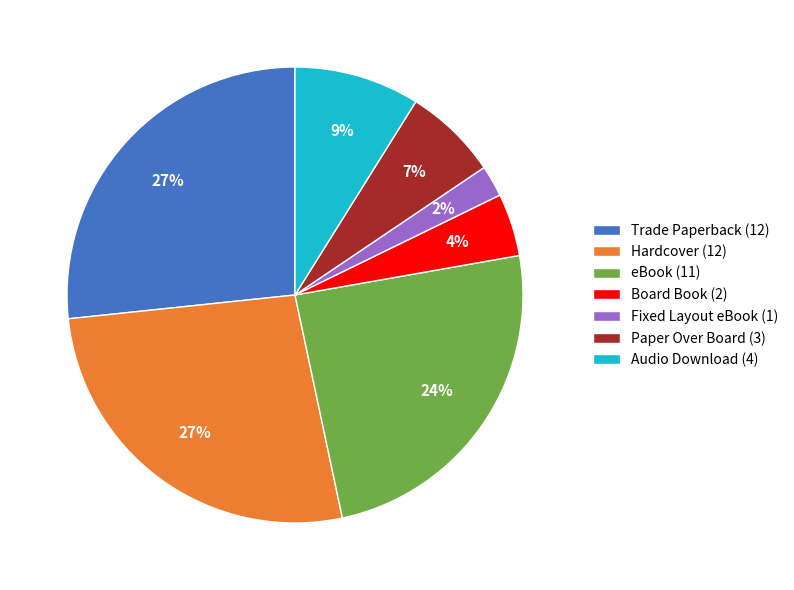

How many segments does this pie chart have?

7